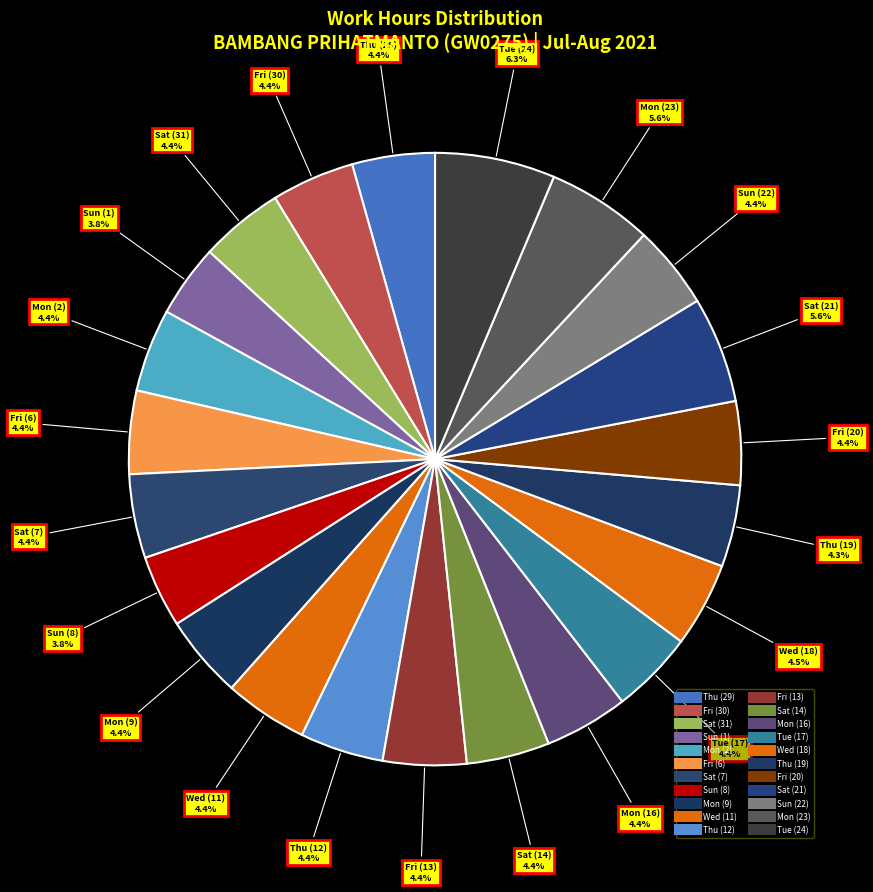

Rank the categories by value from highest to lowest.

24-Tue, 21-Sat, 23-Mon, 18-Wed, 7-Sat, 31-Sat, 16-Mon, 22-Sun, 20-Fri, 11-Wed, 12-Thu, 13-Fri, 9-Mon, 6-Fri, 14-Sat, 30-Fri, 2-Mon, 17-Tue, 29-Thu, 19-Thu, 1-Sun, 8-Sun